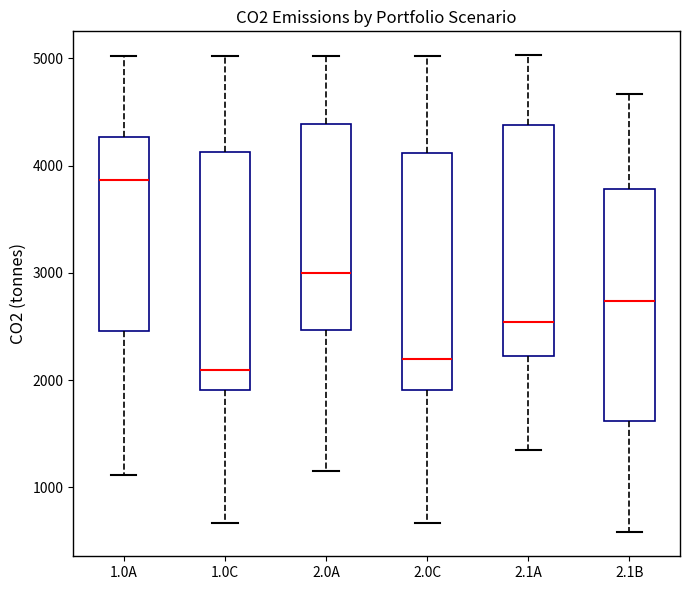

Reading left to right, transcribe this box plot: for each box, give where its median line is, the range the box spans, and where its two whiskers end, as read against the y-axis. The values are not printed on the chart, so give them approximately, as read against the axis.

1.0A: median 3900, box 2500 to 4300, whiskers 1100 to 5000
1.0C: median 2100, box 1900 to 4100, whiskers 700 to 5000
2.0A: median 3000, box 2500 to 4400, whiskers 1100 to 5000
2.0C: median 2200, box 1900 to 4100, whiskers 700 to 5000
2.1A: median 2500, box 2200 to 4400, whiskers 1300 to 5000
2.1B: median 2700, box 1600 to 3800, whiskers 600 to 4700